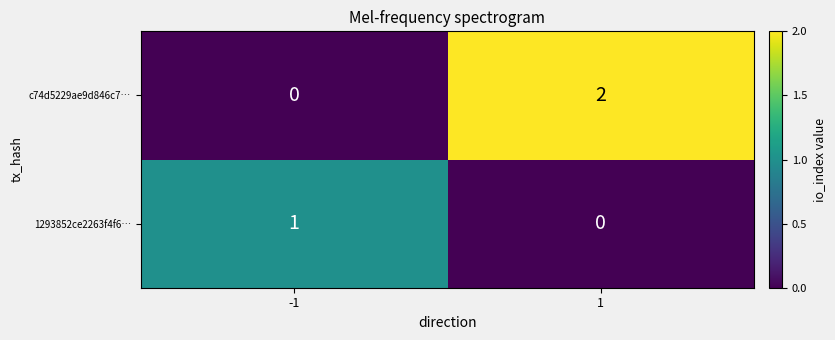

Is it true that c74d5229ae9d846c7… equals 2 at 1?

True